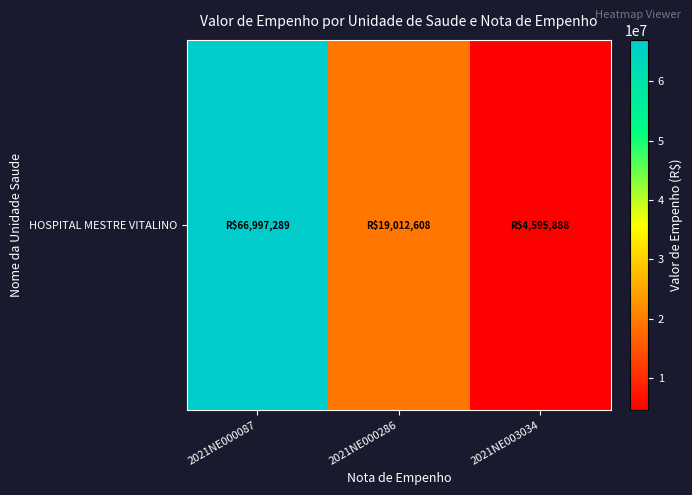

At which category does the chart reach its peak across all series?

2021NE000087